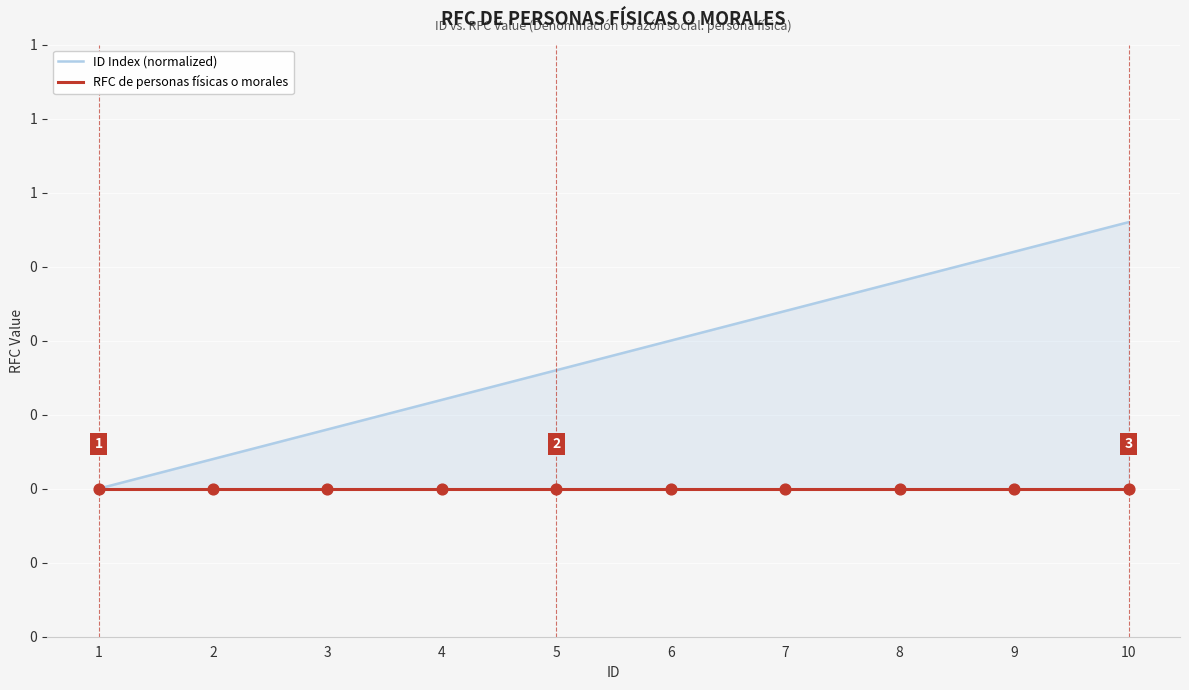

Is the value of RFC de personas físicas o morales at 2 greater than the value of ID Index (normalized) at 3?

No